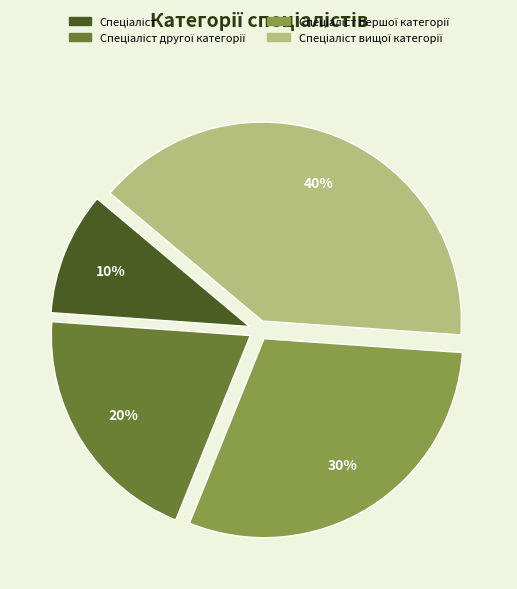

Is there any slice that represents more than half of the pie?

No